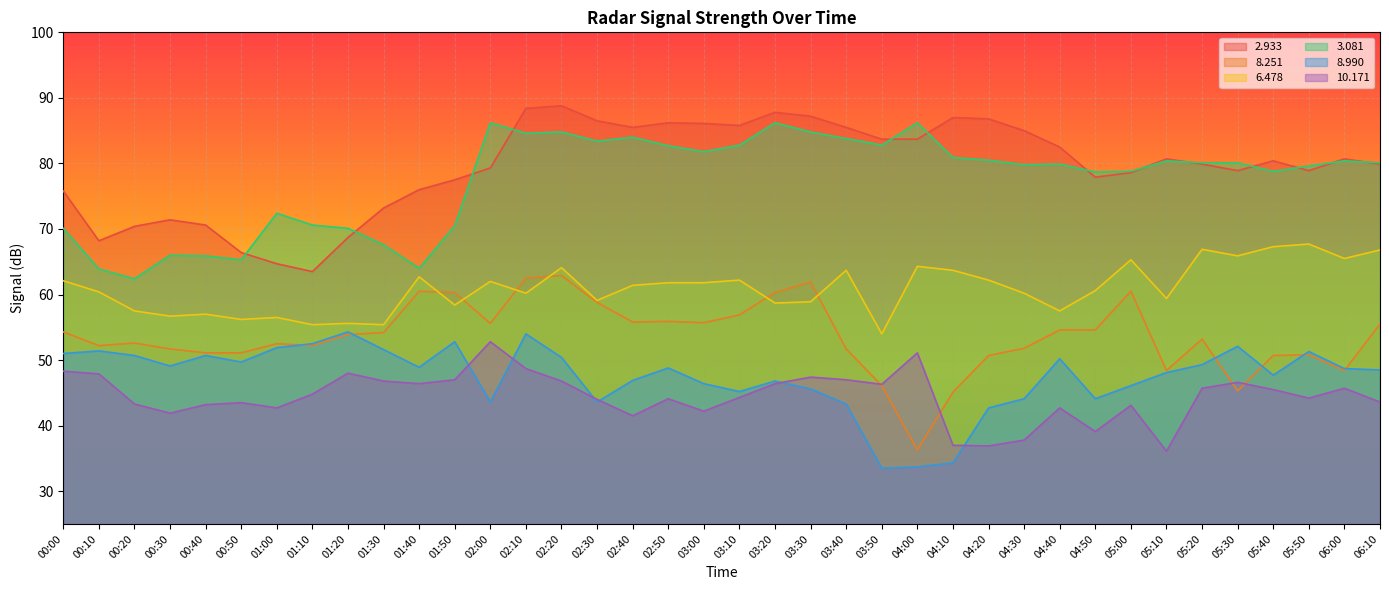

What are all the series names shown in the legend?

2.933, 8.251, 6.478, 3.081, 8.990, 10.171